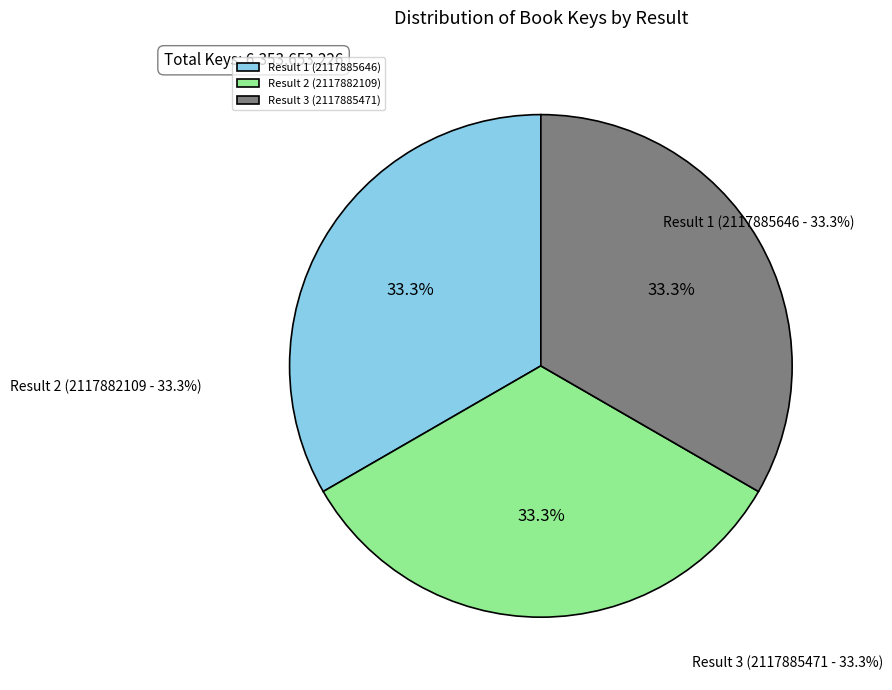

What percentage is the Result 1 (2117885646) slice, to the nearest percent?

33%